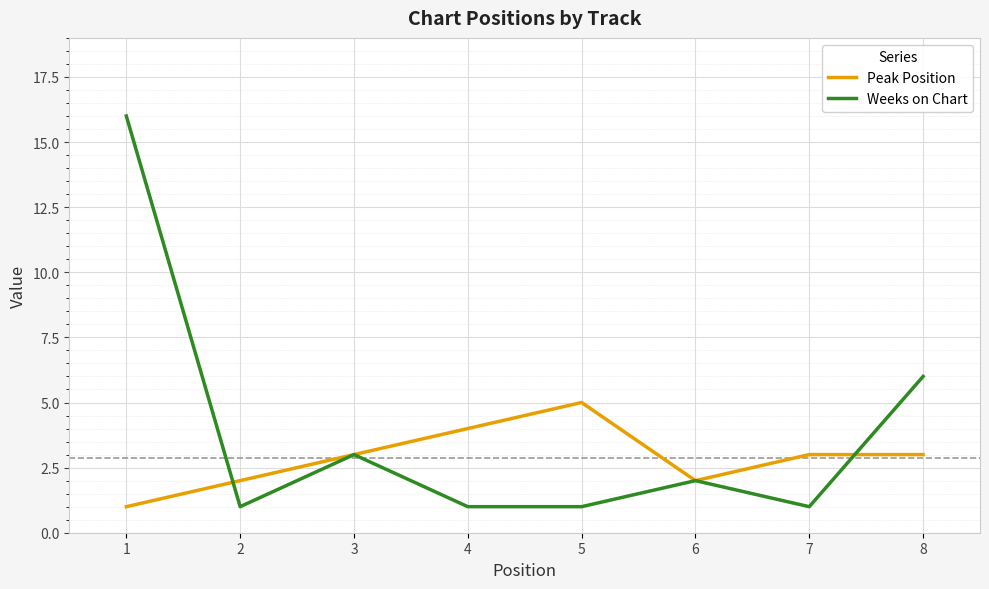

At which category is the sum across all series the highest?

1